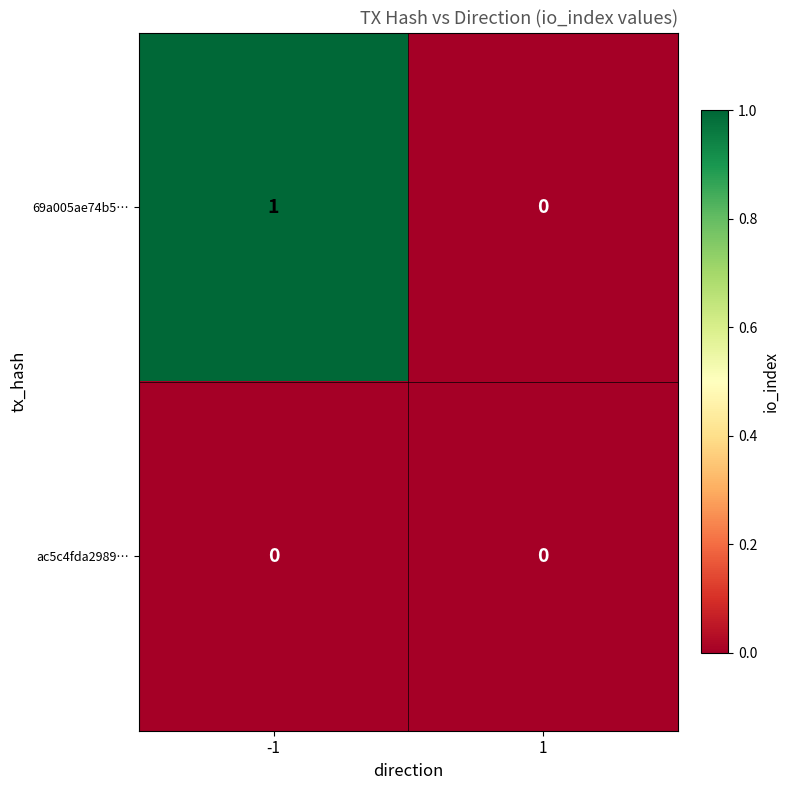

List the series in order of their peak value, highest first.

69a005ae74b5…, ac5c4fda2989…